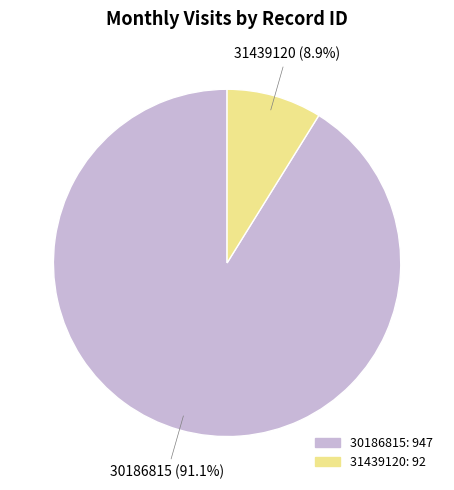

To the nearest percent, what is the difference between the largest and smallest slice percentages?

82%